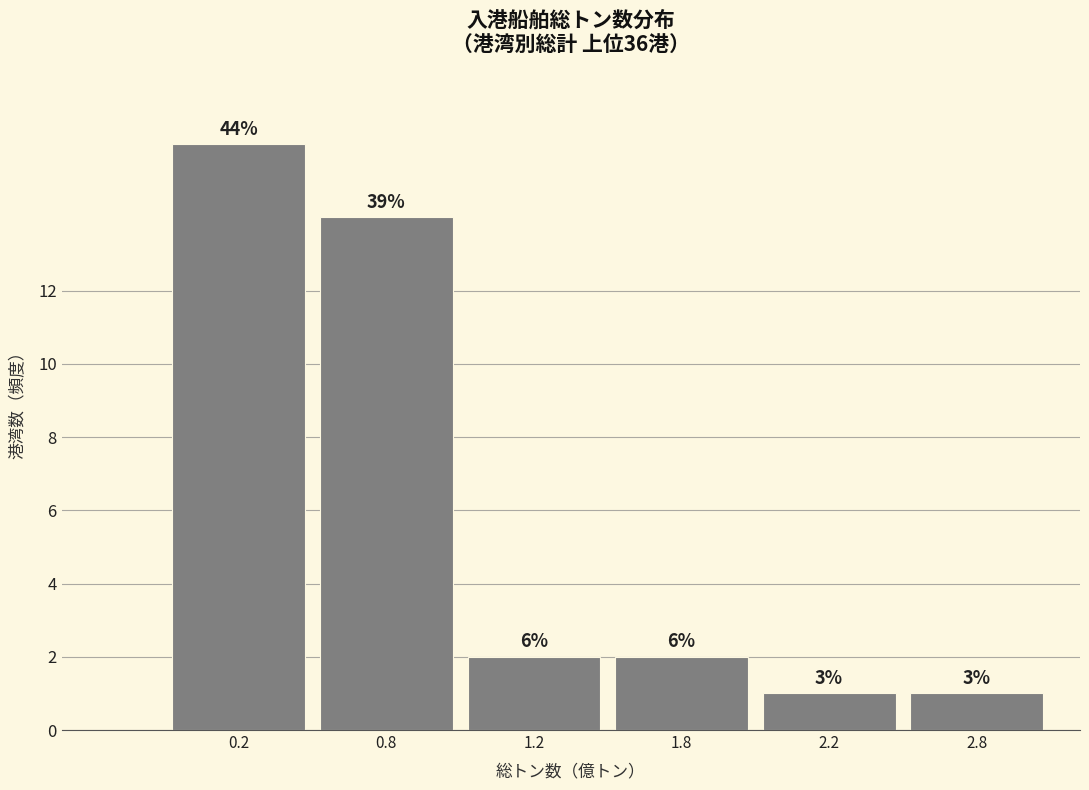

How many bars are there in total?

6